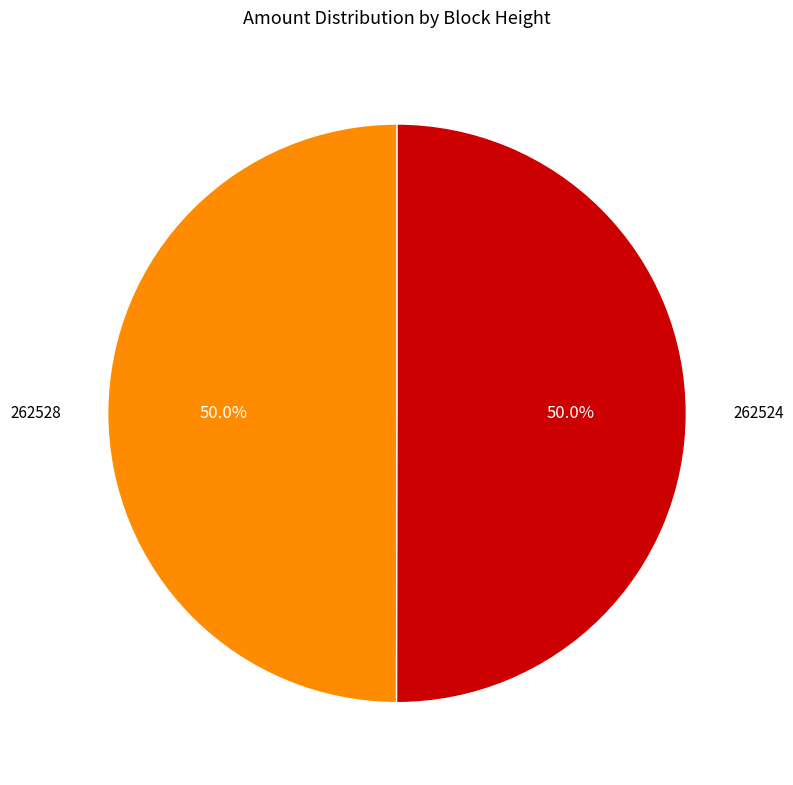

Combined, what portion of the pie is 262524 and 262528?

100.0%